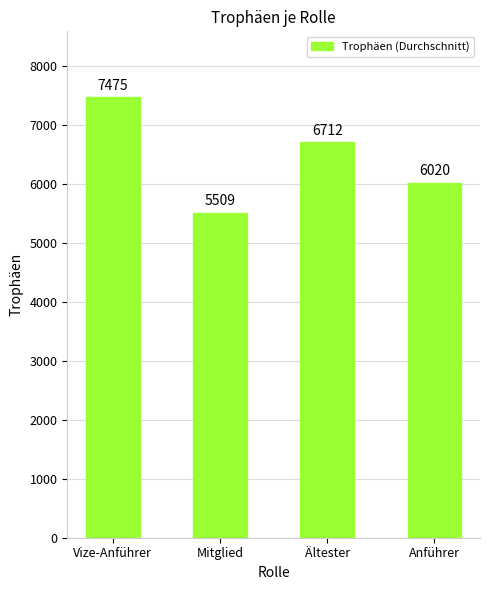

Which has a higher value, Anführer or Vize-Anführer?

Vize-Anführer